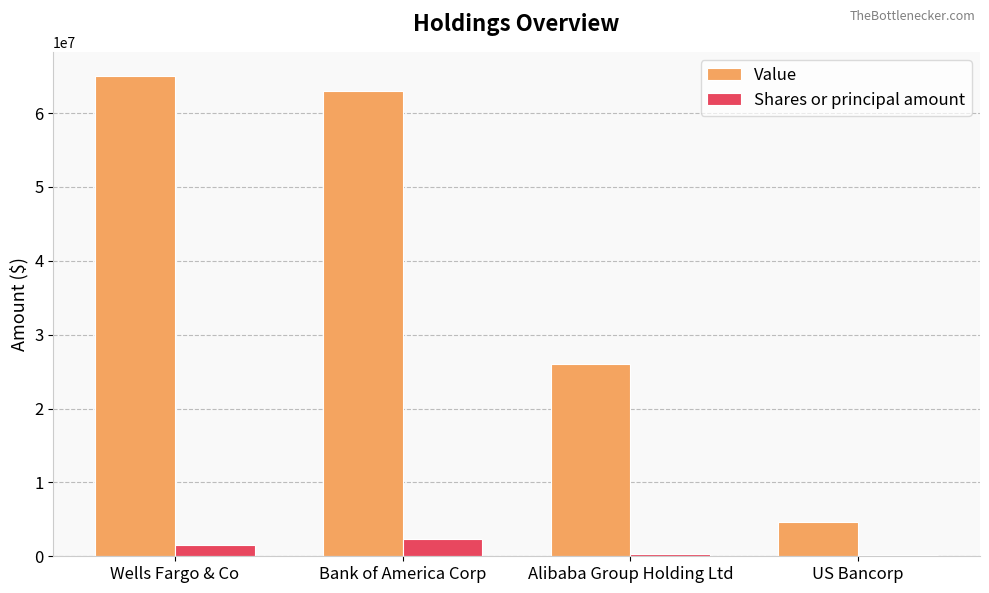

At which label is Value closest to 34834674?

Alibaba Group Holding Ltd